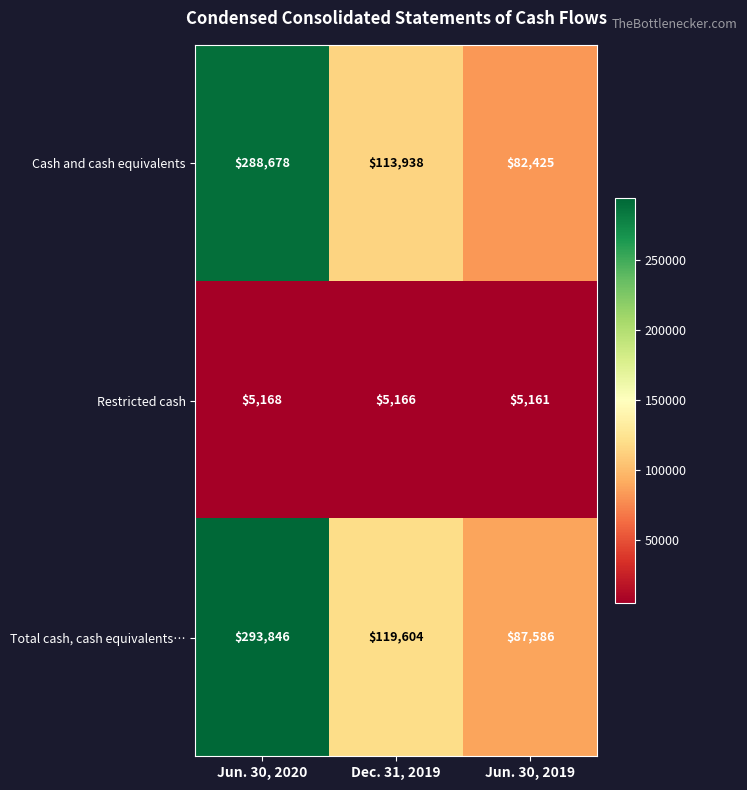

What is the average value of the Cash and cash equivalents series?

161680